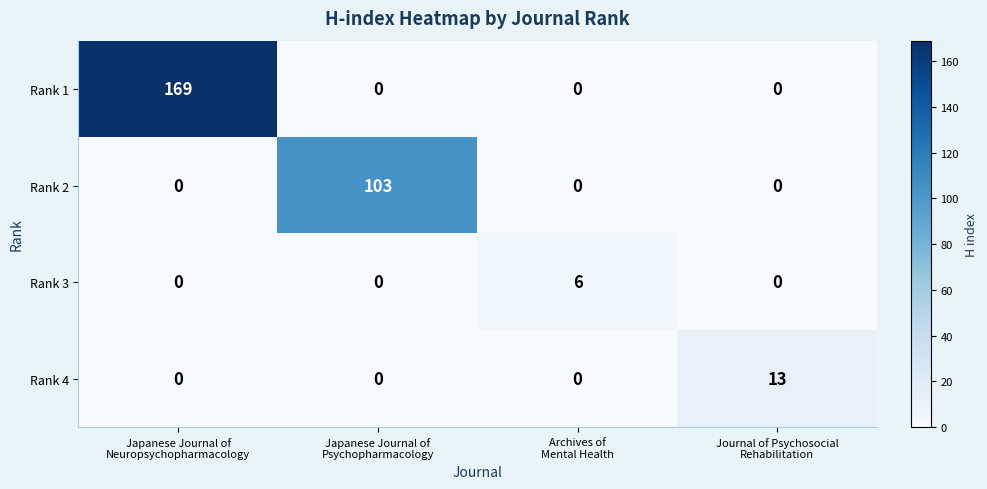

What is the average value of the Rank 1 series?

42